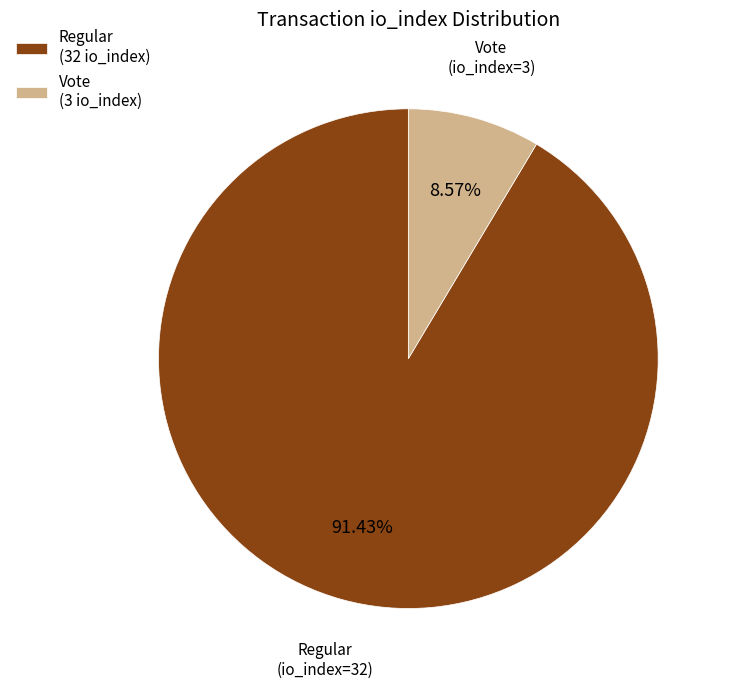

Which slice is the largest?

Regular (32 io_index)